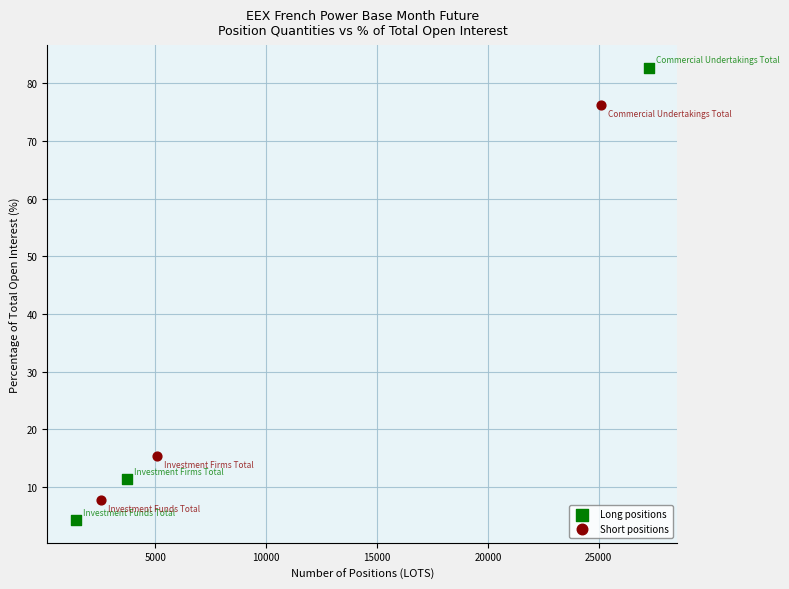

Which series contains the highest Y value?

Long positions